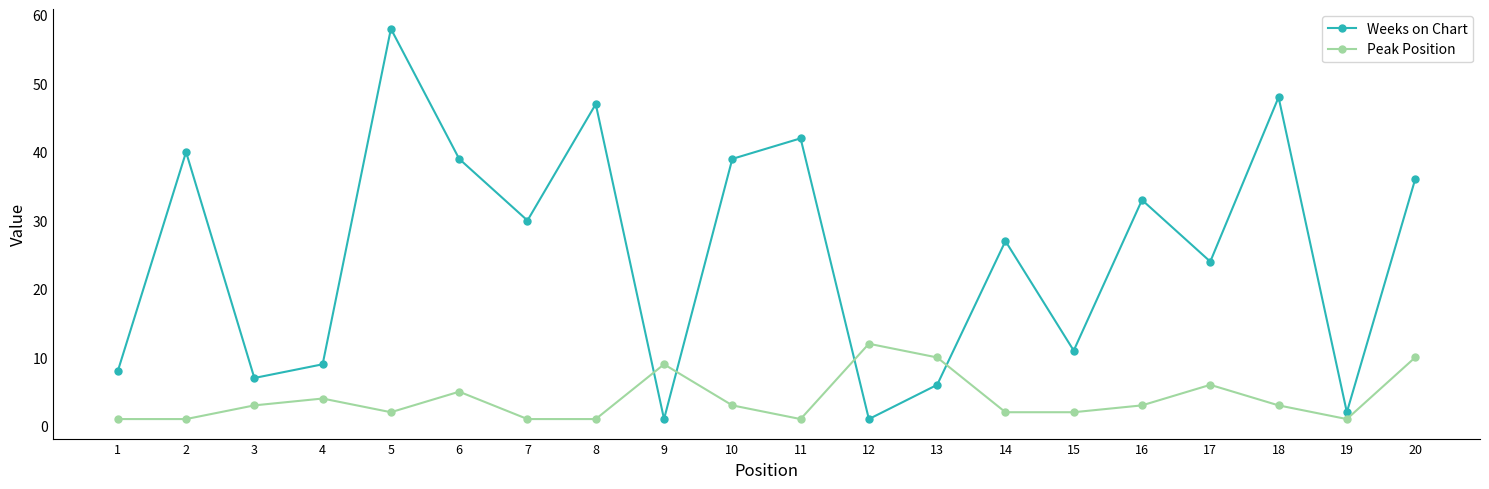

Count the number of categories in the chart.

20